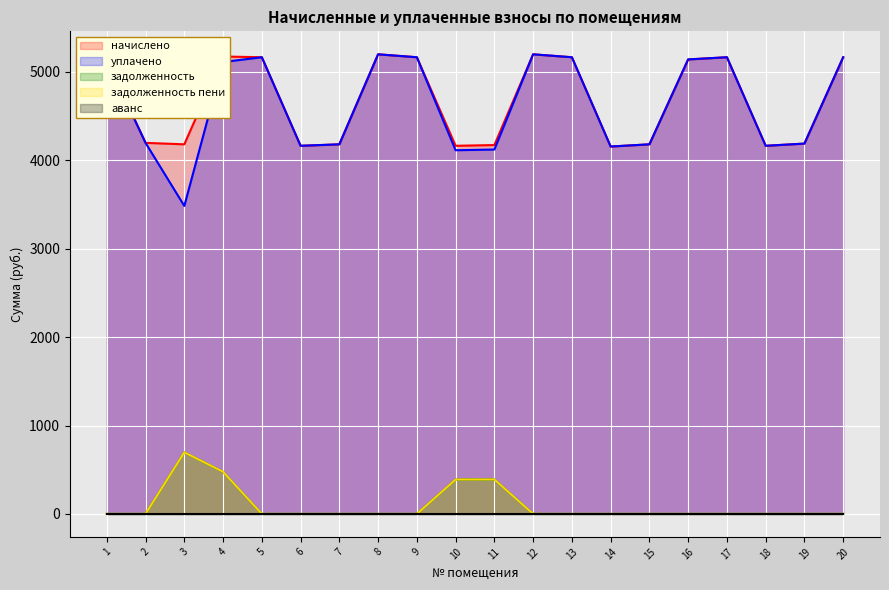

At which label does уплачено reach its minimum?

3